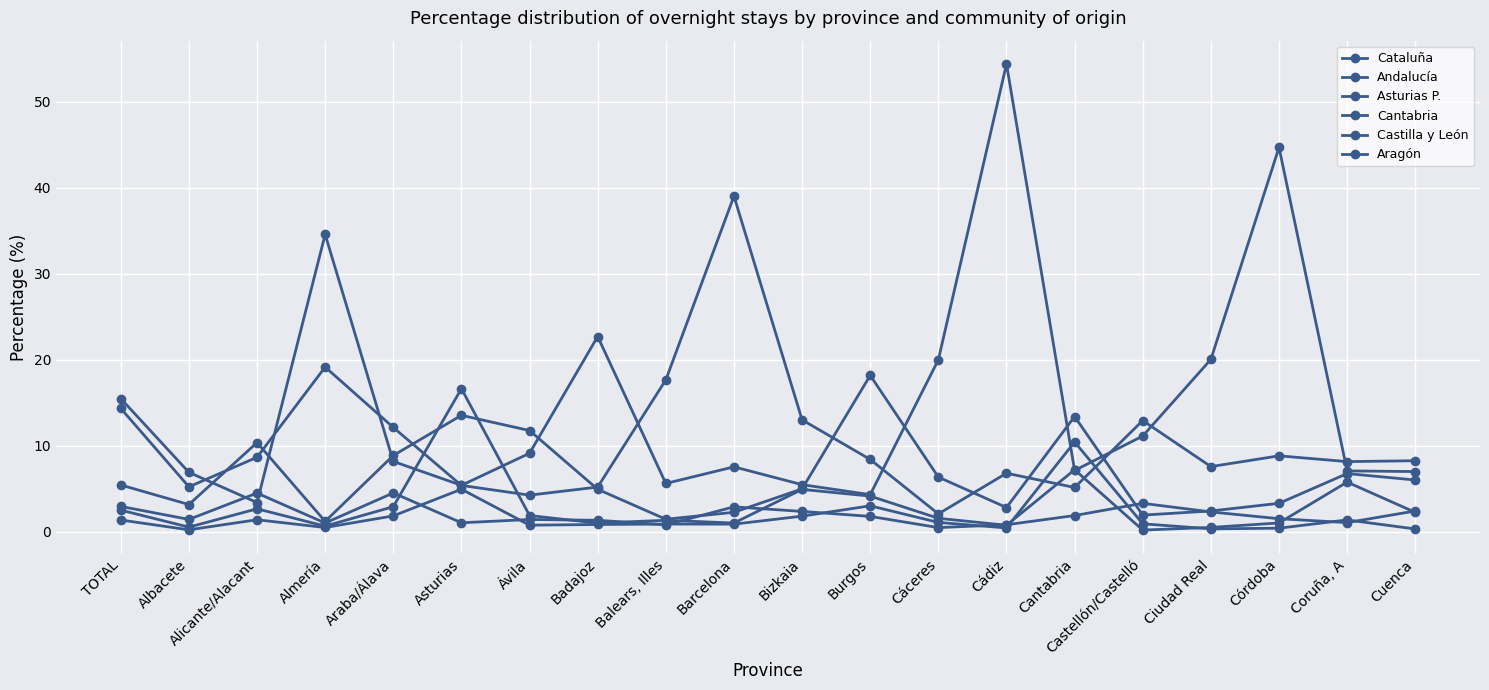

How many lines are shown in the chart?

6